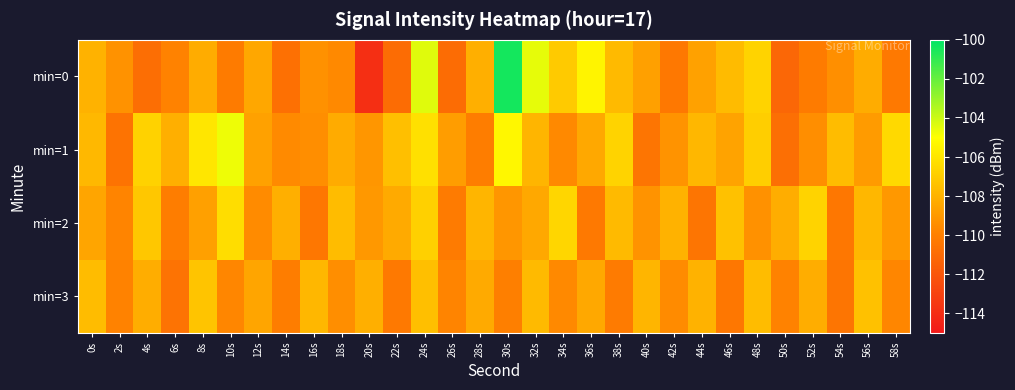

What is the total value across all series at 54s?

-437.9